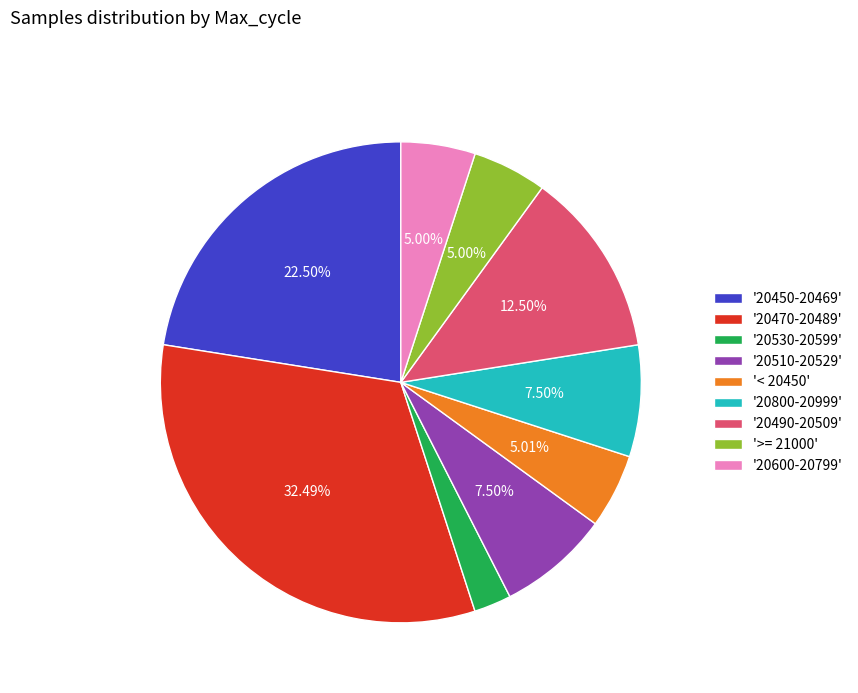

Which has a higher value, '20800-20999' or '20600-20799'?

'20800-20999'